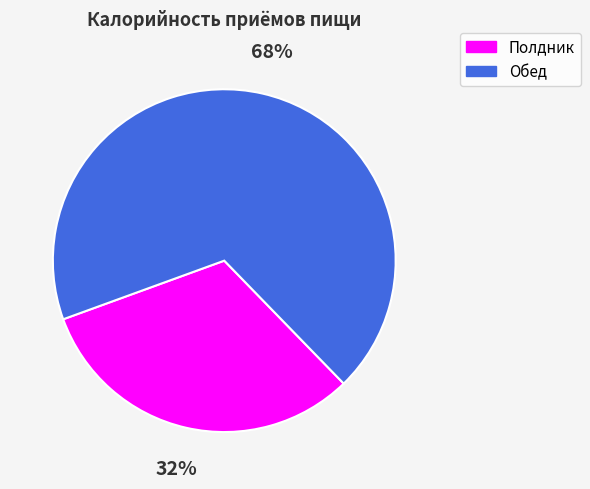

True or false: Полдник accounts for 42% of the total.

False